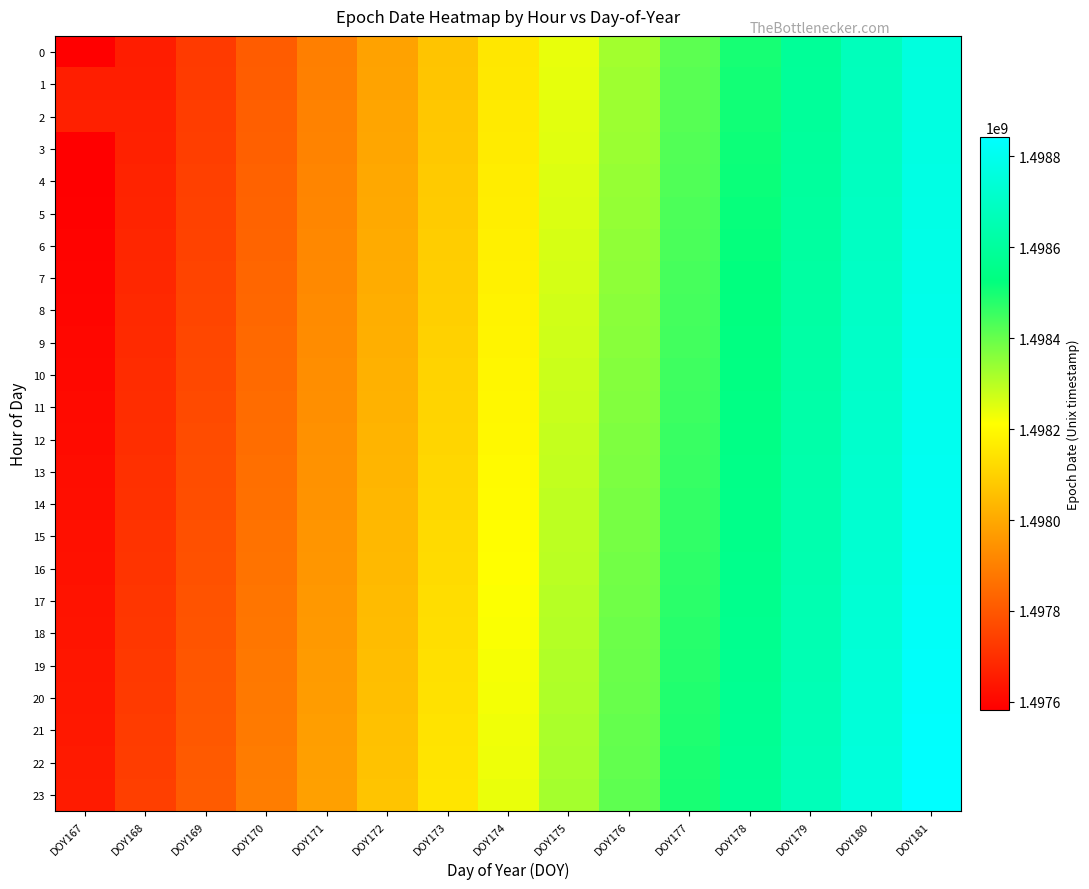

Reading left to right, what are all the values shown in this chart?

0: DOY167=1497582864	DOY168=1497657600	DOY169=1497728880	DOY170=1497812400	DOY171=1497898800	DOY172=1497985200	DOY173=1498068000	DOY174=1498154400	DOY175=1498240800	DOY176=1498327200	DOY177=1498413600	DOY178=1498500000	DOY179=1498586400	DOY180=1498672800	DOY181=1498759200
1: DOY167=1497661229	DOY168=1497661229	DOY169=1497732229	DOY170=1497815829	DOY171=1497902229	DOY172=1497988629	DOY173=1498071429	DOY174=1498157829	DOY175=1498244229	DOY176=1498330629	DOY177=1498417029	DOY178=1498503429	DOY179=1498589829	DOY180=1498676229	DOY181=1498762629
2: DOY167=1497664771	DOY168=1497664771	DOY169=1497735571	DOY170=1497819171	DOY171=1497905571	DOY172=1497992171	DOY173=1498074771	DOY174=1498161171	DOY175=1498247771	DOY176=1498334171	DOY177=1498420571	DOY178=1498506971	DOY179=1498593371	DOY180=1498679771	DOY181=1498766171
3: DOY167=1497582864	DOY168=1497668400	DOY169=1497739200	DOY170=1497822800	DOY171=1497909200	DOY172=1497995600	DOY173=1498078400	DOY174=1498164800	DOY175=1498251200	DOY176=1498337600	DOY177=1498424000	DOY178=1498510400	DOY179=1498596800	DOY180=1498683200	DOY181=1498769600
4: DOY167=1497585629	DOY168=1497672029	DOY169=1497743029	DOY170=1497826629	DOY171=1497913029	DOY172=1497999429	DOY173=1498082229	DOY174=1498168629	DOY175=1498255029	DOY176=1498341429	DOY177=1498427829	DOY178=1498514229	DOY179=1498600629	DOY180=1498687029	DOY181=1498773429
5: DOY167=1497589171	DOY168=1497675571	DOY169=1497746371	DOY170=1497829971	DOY171=1497916371	DOY172=1498002771	DOY173=1498085771	DOY174=1498172171	DOY175=1498258571	DOY176=1498344971	DOY177=1498431371	DOY178=1498517771	DOY179=1498604171	DOY180=1498690571	DOY181=1498776971
6: DOY167=1497592800	DOY168=1497679200	DOY169=1497750000	DOY170=1497833600	DOY171=1497920000	DOY172=1498006400	DOY173=1498089600	DOY174=1498176000	DOY175=1498262400	DOY176=1498348800	DOY177=1498435200	DOY178=1498521600	DOY179=1498608000	DOY180=1498694400	DOY181=1498780800
7: DOY167=1497596429	DOY168=1497682829	DOY169=1497753629	DOY170=1497837229	DOY171=1497923629	DOY172=1498010029	DOY173=1498093229	DOY174=1498179629	DOY175=1498266029	DOY176=1498352429	DOY177=1498438829	DOY178=1498525229	DOY179=1498611629	DOY180=1498698029	DOY181=1498784429
8: DOY167=1497599971	DOY168=1497686371	DOY169=1497757371	DOY170=1497840971	DOY171=1497927371	DOY172=1498013771	DOY173=1498096771	DOY174=1498183171	DOY175=1498269571	DOY176=1498355971	DOY177=1498442371	DOY178=1498528771	DOY179=1498615171	DOY180=1498701571	DOY181=1498787971
9: DOY167=1497603600	DOY168=1497690000	DOY169=1497761000	DOY170=1497844600	DOY171=1497931000	DOY172=1498017400	DOY173=1498100400	DOY174=1498186800	DOY175=1498273200	DOY176=1498359600	DOY177=1498446000	DOY178=1498532400	DOY179=1498618800	DOY180=1498705200	DOY181=1498791600
10: DOY167=1497607229	DOY168=1497693629	DOY169=1497764629	DOY170=1497848229	DOY171=1497934629	DOY172=1498021029	DOY173=1498104229	DOY174=1498190629	DOY175=1498277029	DOY176=1498363429	DOY177=1498449829	DOY178=1498536229	DOY179=1498622629	DOY180=1498709029	DOY181=1498795429
11: DOY167=1497610771	DOY168=1497697171	DOY169=1497768371	DOY170=1497851971	DOY171=1497938371	DOY172=1498024771	DOY173=1498107771	DOY174=1498194171	DOY175=1498280571	DOY176=1498366971	DOY177=1498453371	DOY178=1498539771	DOY179=1498626171	DOY180=1498712571	DOY181=1498798971
12: DOY167=1497614400	DOY168=1497700800	DOY169=1497772800	DOY170=1497855400	DOY171=1497942000	DOY172=1498028400	DOY173=1498111200	DOY174=1498197600	DOY175=1498284000	DOY176=1498370400	DOY177=1498456800	DOY178=1498543200	DOY179=1498629600	DOY180=1498716000	DOY181=1498802400
13: DOY167=1497618029	DOY168=1497704429	DOY169=1497775229	DOY170=1497859029	DOY171=1497945429	DOY172=1498031829	DOY173=1498115029	DOY174=1498201429	DOY175=1498287829	DOY176=1498374229	DOY177=1498460629	DOY178=1498547029	DOY179=1498633429	DOY180=1498719829	DOY181=1498806229
14: DOY167=1497621571	DOY168=1497707971	DOY169=1497778771	DOY170=1497862571	DOY171=1497948971	DOY172=1498035371	DOY173=1498118571	DOY174=1498204971	DOY175=1498291371	DOY176=1498377771	DOY177=1498464171	DOY178=1498550571	DOY179=1498636971	DOY180=1498723371	DOY181=1498809771
15: DOY167=1497625200	DOY168=1497711600	DOY169=1497782400	DOY170=1497866000	DOY171=1497952400	DOY172=1498038800	DOY173=1498122000	DOY174=1498208400	DOY175=1498294800	DOY176=1498381200	DOY177=1498467600	DOY178=1498554000	DOY179=1498640400	DOY180=1498726800	DOY181=1498813200
16: DOY167=1497628829	DOY168=1497715229	DOY169=1497786029	DOY170=1497869629	DOY171=1497956029	DOY172=1498042429	DOY173=1498125629	DOY174=1498212029	DOY175=1498298429	DOY176=1498384829	DOY177=1498471229	DOY178=1498557629	DOY179=1498644029	DOY180=1498730429	DOY181=1498816829
17: DOY167=1497632371	DOY168=1497718771	DOY169=1497789771	DOY170=1497873371	DOY171=1497959771	DOY172=1498046171	DOY173=1498129371	DOY174=1498215771	DOY175=1498302171	DOY176=1498388571	DOY177=1498474971	DOY178=1498561371	DOY179=1498647771	DOY180=1498734171	DOY181=1498820571
18: DOY167=1497636000	DOY168=1497722400	DOY169=1497793200	DOY170=1497877000	DOY171=1497963200	DOY172=1498049600	DOY173=1498133000	DOY174=1498219400	DOY175=1498305600	DOY176=1498392200	DOY177=1498478400	DOY178=1498564800	DOY179=1498651200	DOY180=1498737600	DOY181=1498824000
19: DOY167=1497639629	DOY168=1497726029	DOY169=1497796829	DOY170=1497880429	DOY171=1497966829	DOY172=1498053229	DOY173=1498136429	DOY174=1498222829	DOY175=1498309229	DOY176=1498395629	DOY177=1498482029	DOY178=1498568429	DOY179=1498654829	DOY180=1498741229	DOY181=1498827629
20: DOY167=1497643171	DOY168=1497729771	DOY169=1497800371	DOY170=1497883971	DOY171=1497970371	DOY172=1498056771	DOY173=1498139971	DOY174=1498226371	DOY175=1498312771	DOY176=1498399171	DOY177=1498485571	DOY178=1498571971	DOY179=1498658371	DOY180=1498744771	DOY181=1498831171
21: DOY167=1497646800	DOY168=1497733200	DOY169=1497804000	DOY170=1497887600	DOY171=1497974000	DOY172=1498060400	DOY173=1498143600	DOY174=1498230000	DOY175=1498316400	DOY176=1498402800	DOY177=1498489200	DOY178=1498575600	DOY179=1498662000	DOY180=1498748400	DOY181=1498834800
22: DOY167=1497650429	DOY168=1497736829	DOY169=1497807629	DOY170=1497891229	DOY171=1497977629	DOY172=1498064029	DOY173=1498147229	DOY174=1498233629	DOY175=1498320029	DOY176=1498406429	DOY177=1498492829	DOY178=1498579229	DOY179=1498665629	DOY180=1498752029	DOY181=1498838429
23: DOY167=1497653971	DOY168=1497740371	DOY169=1497811171	DOY170=1497894771	DOY171=1497981171	DOY172=1498067571	DOY173=1498150771	DOY174=1498237171	DOY175=1498323571	DOY176=1498409971	DOY177=1498496371	DOY178=1498582771	DOY179=1498669171	DOY180=1498755571	DOY181=1498841971